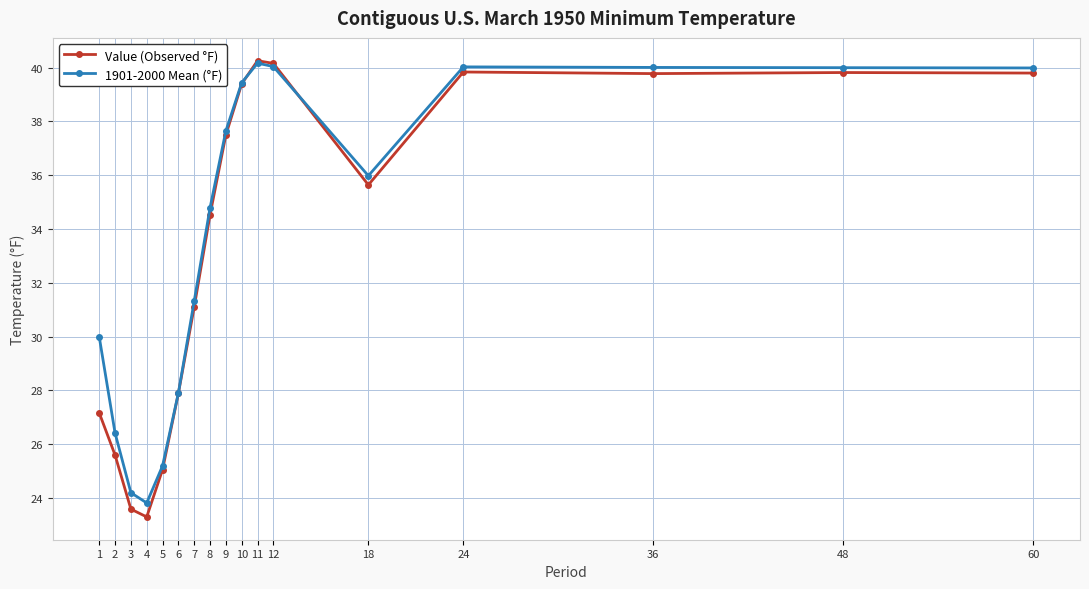

Does the chart have visible grid lines?

Yes